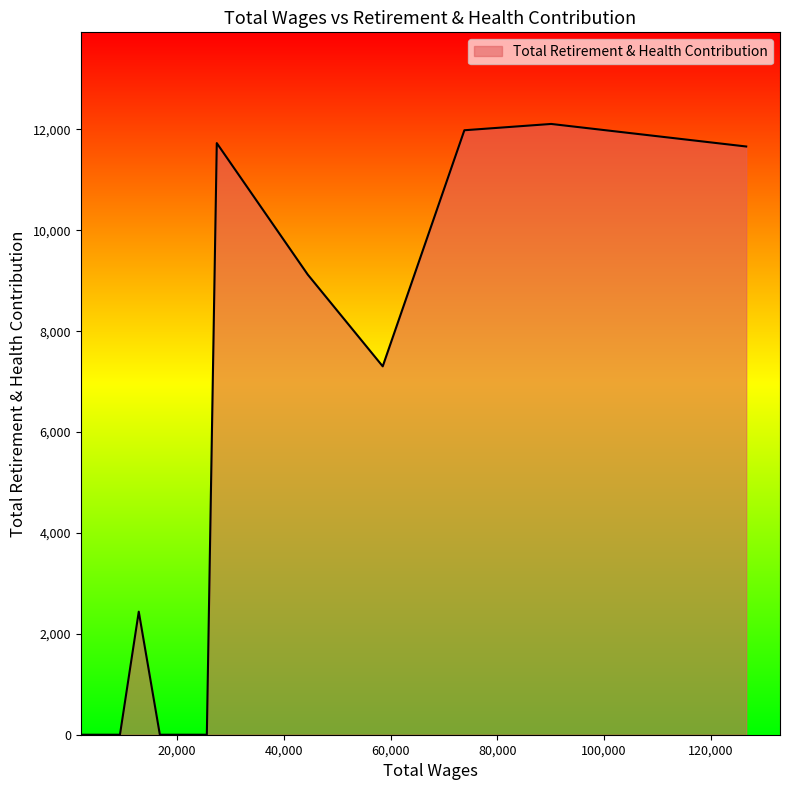

What is the difference between the maximum and minimum values?

12108